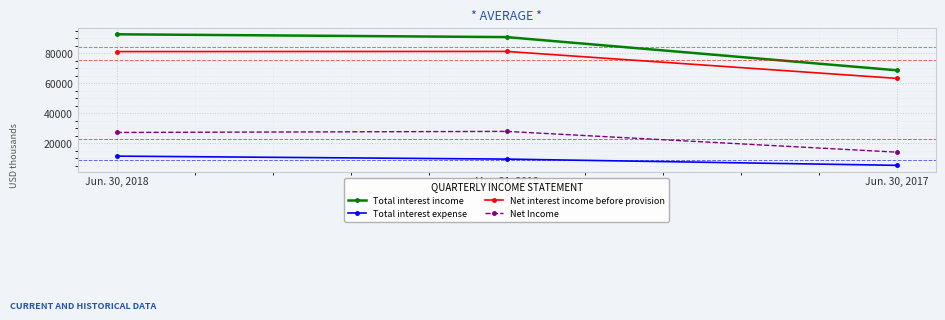

Which label corresponds to the smallest value in the chart?

Jun. 30, 2017